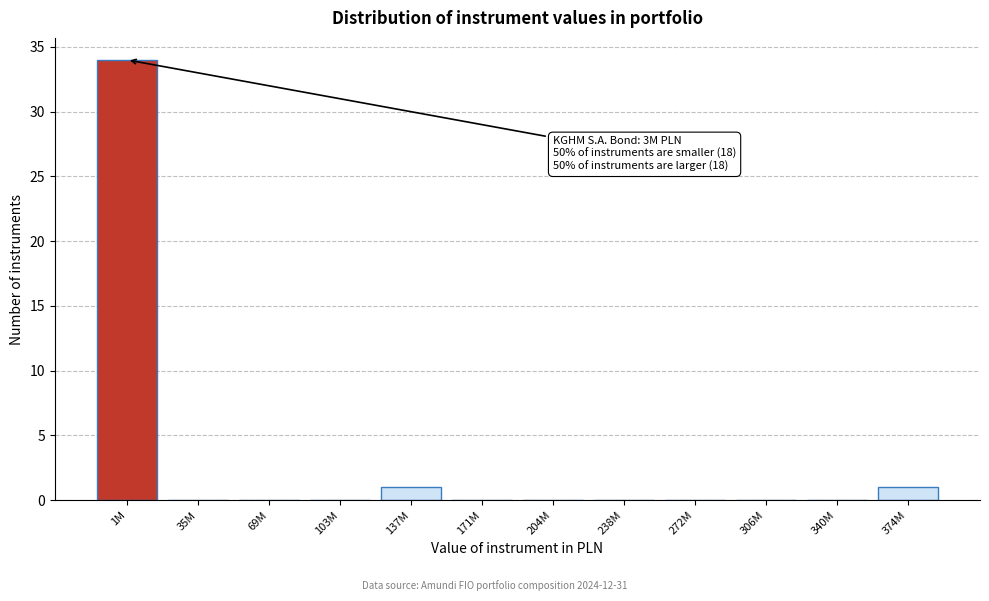

Reading left to right, extract all data points from this chart.

1M=34	35M=0	69M=0	103M=0	137M=1	171M=0	204M=0	238M=0	272M=0	306M=0	340M=0	374M=1